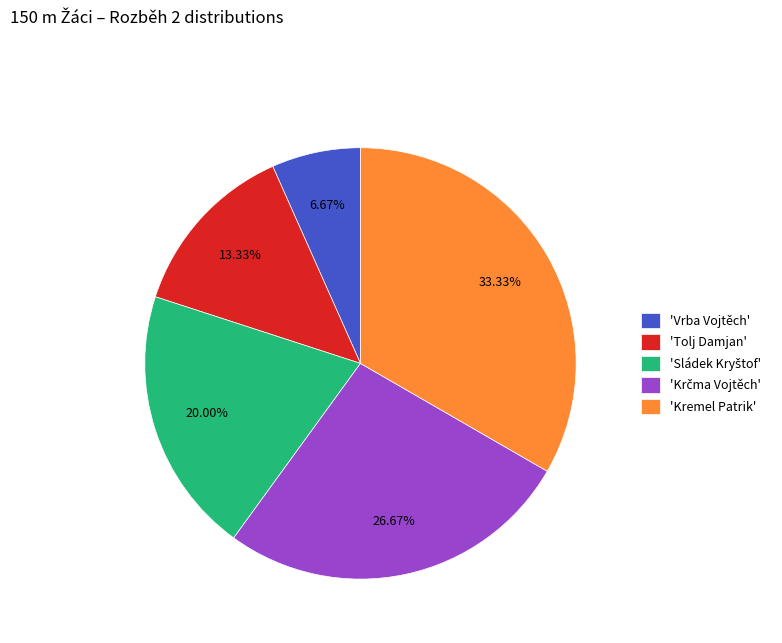

Is there a majority slice in this chart?

No